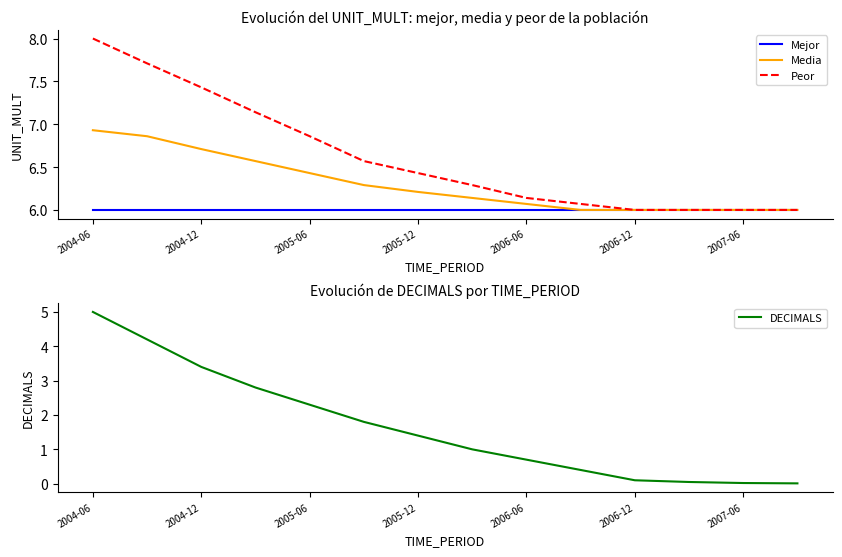

What is the label of the 1st point from the left?

2004-06